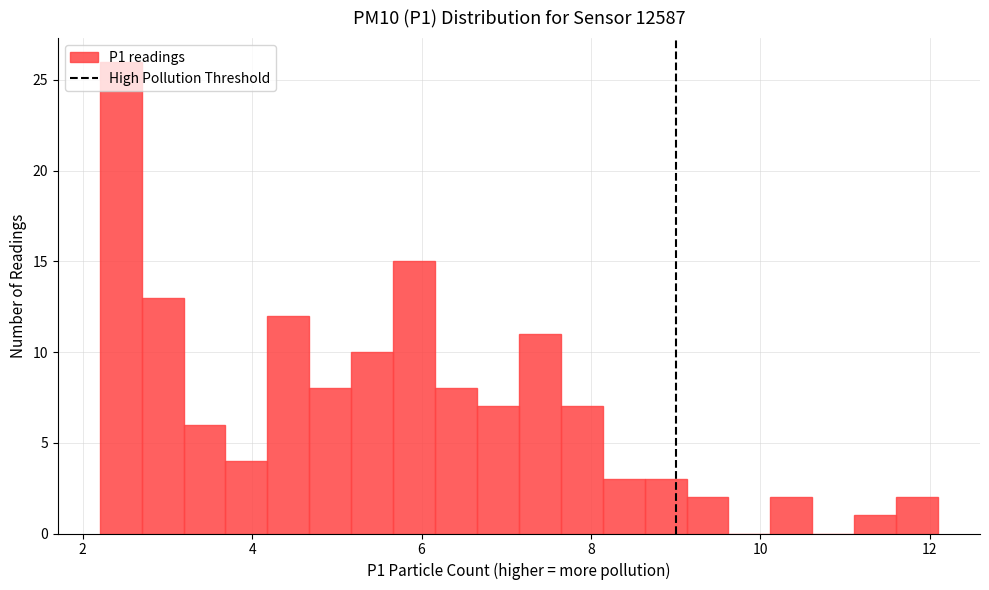

Read against the x-axis, roughly where is the centre of the tallest bar?

2.4